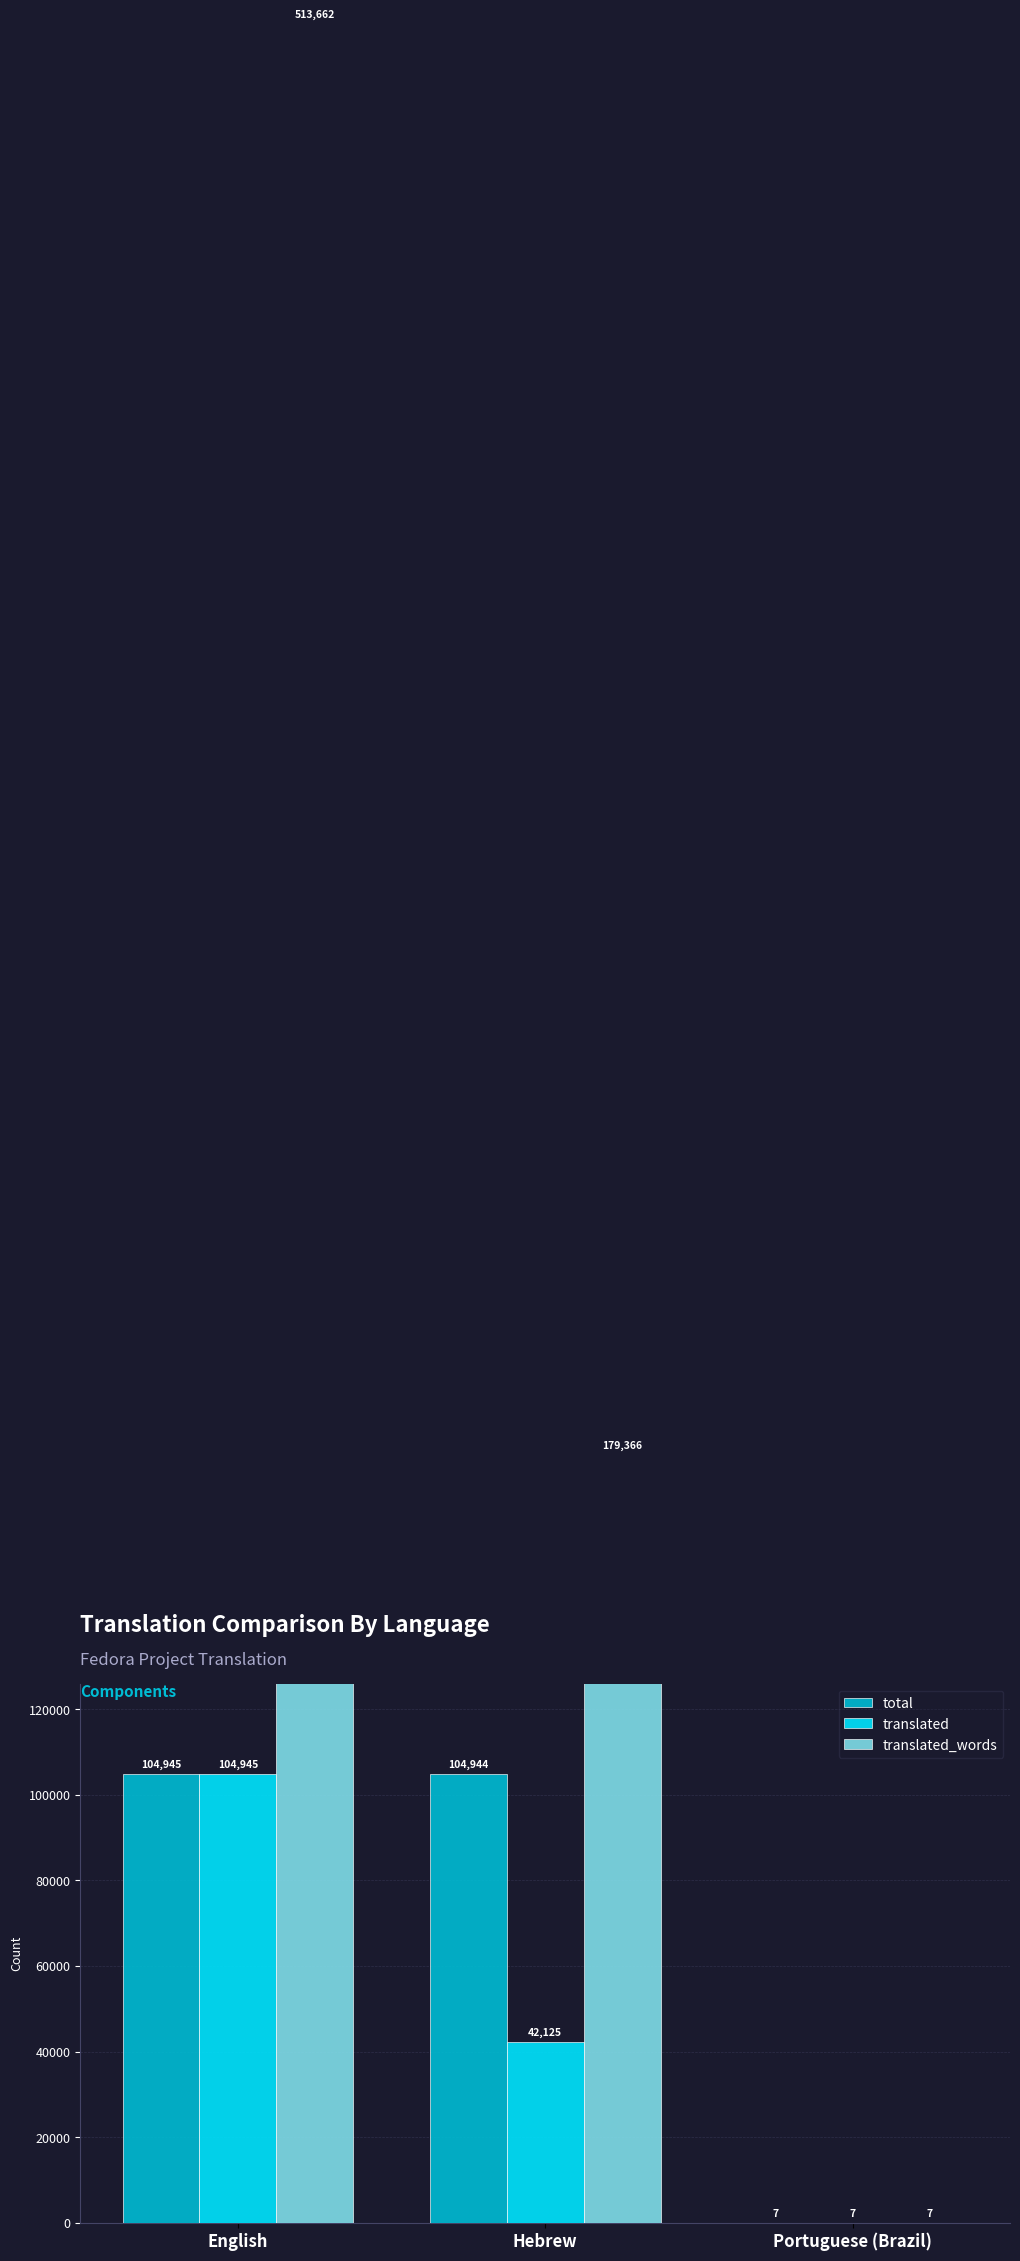

At Portuguese (Brazil), list the series in order from largest to smallest.

total, translated, translated_words